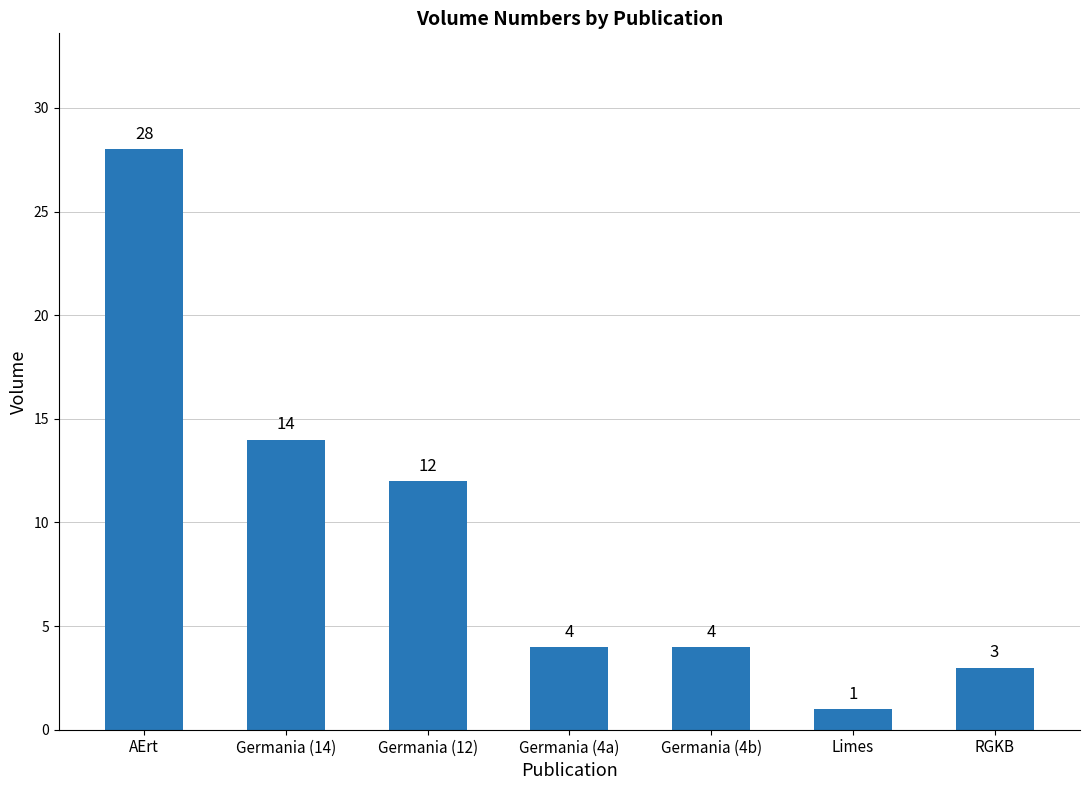

What is the label of the 2nd bar from the right?

Limes